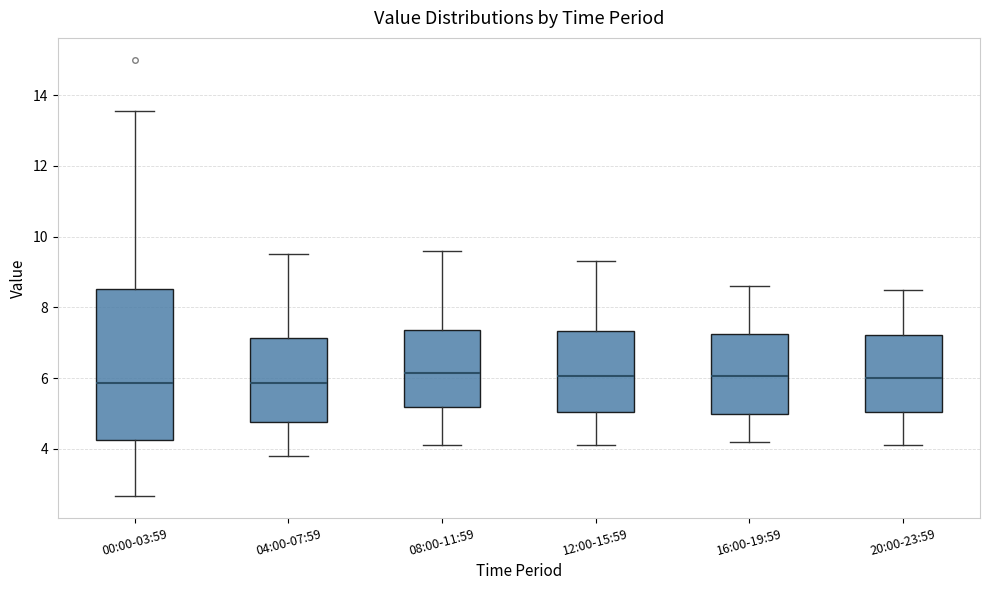

Where is the upper edge of the box for 00:00-03:59 on the y-axis? The values are not printed on the chart, so give them approximately, as read against the axis.

8.6